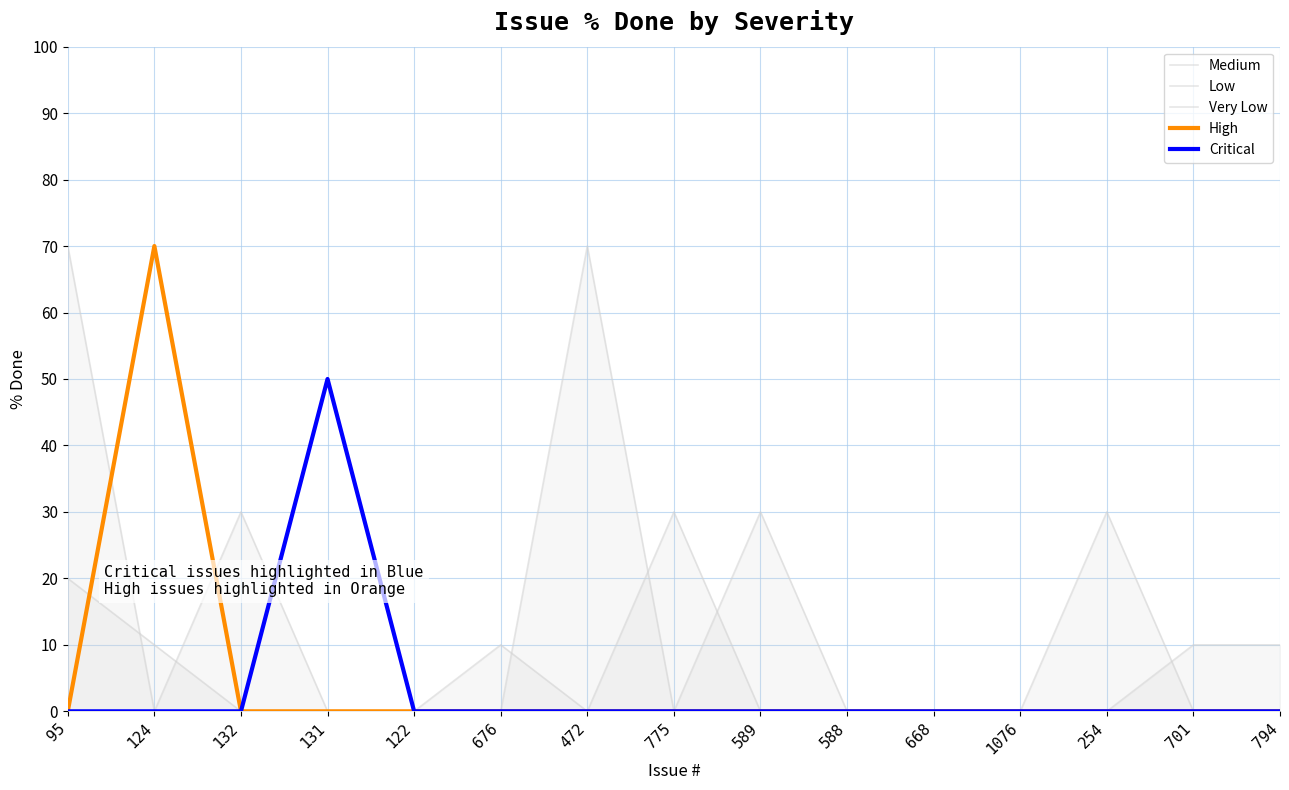

Does the chart display data point markers on the line(s)?

No